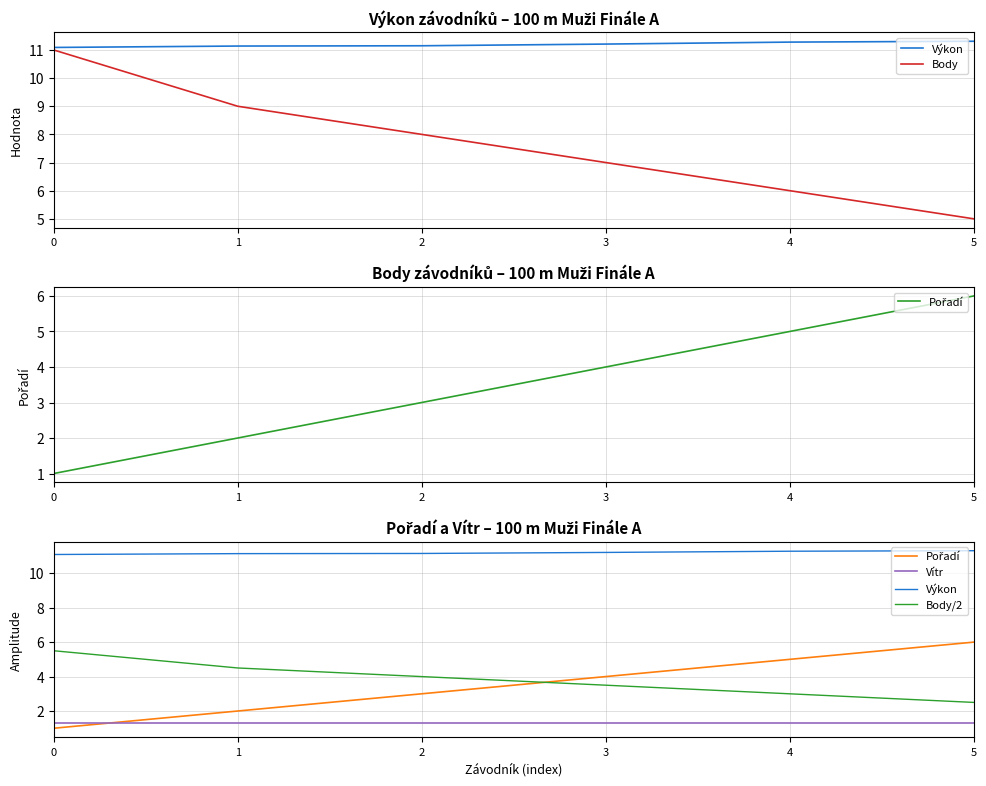

At how many categories does at least one series exceed 4?

6